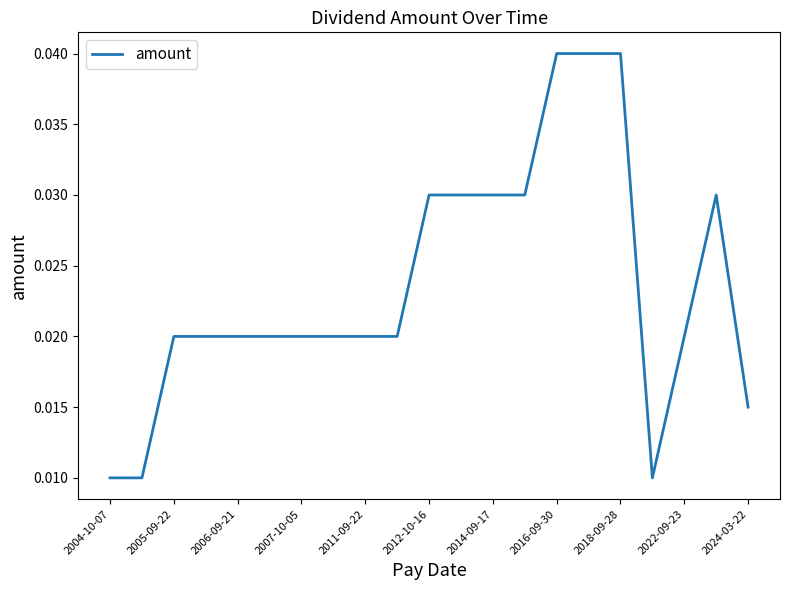

True or false: the data has more than 0 interior local peaks.

True